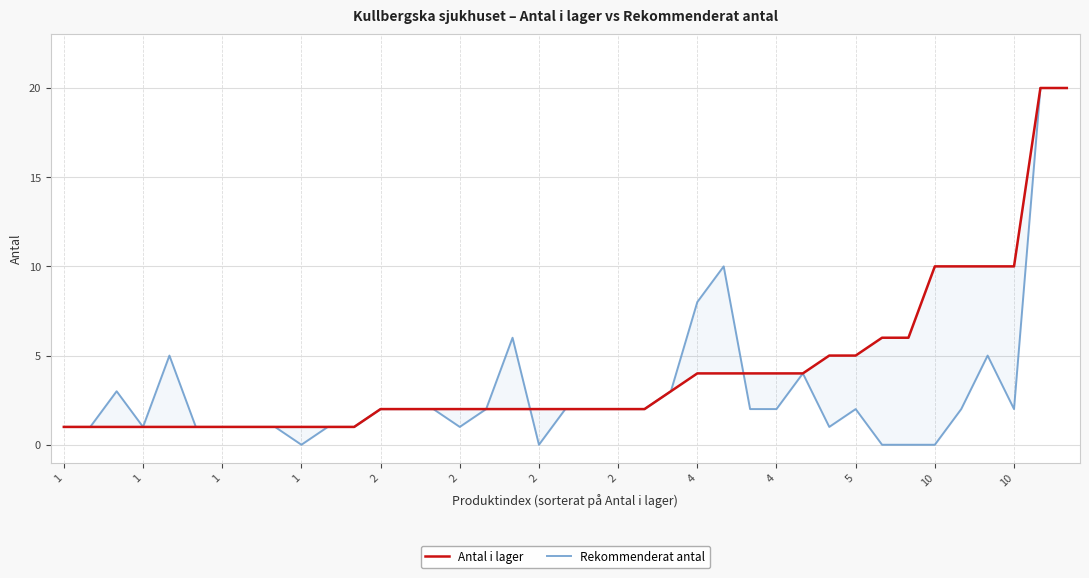

How many values in the Antal i lager series are below 2?

12